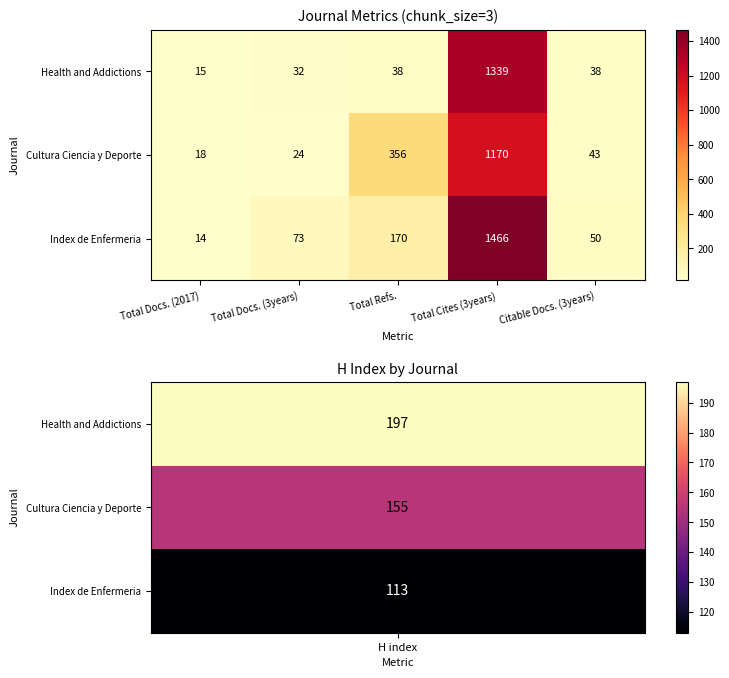

List the series in order of their peak value, highest first.

Index de Enfermeria, Health and Addictions, Cultura Ciencia y Deporte